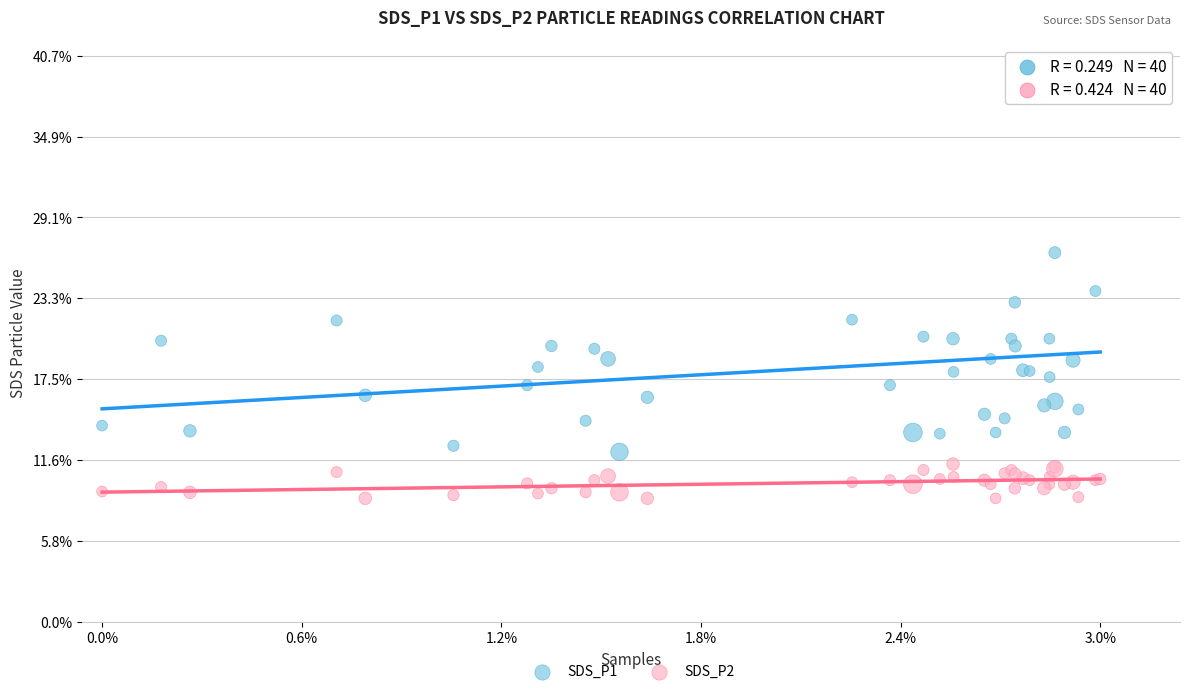

What are all the series names shown in the legend?

SDS_P1, SDS_P2